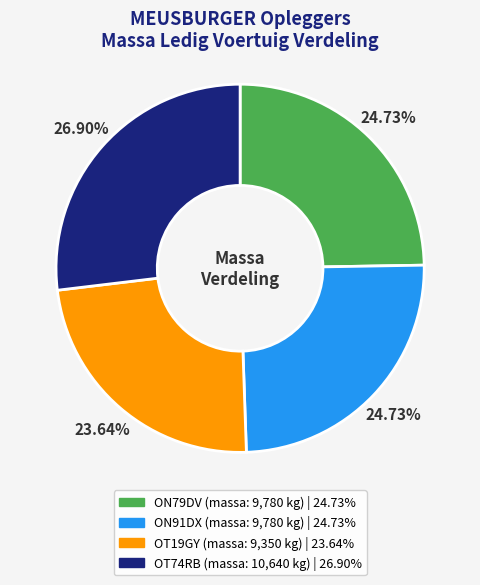

Is the sum of OT74RB and ON79DV greater than half?

Yes